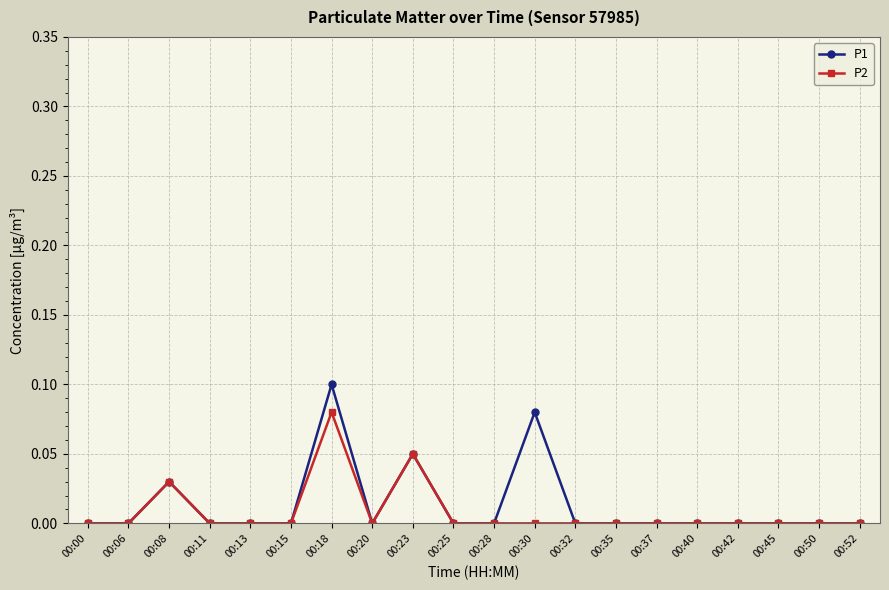

At which category is the sum across all series the highest?

00:18